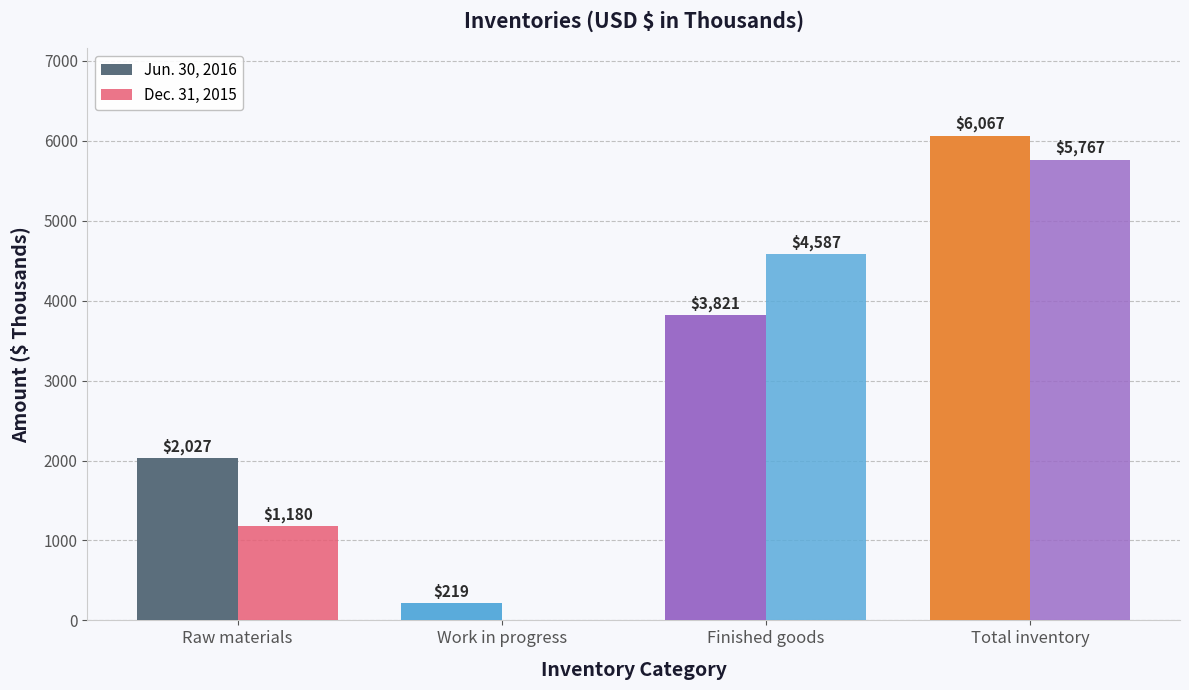

What is the greatest value displayed?

6067